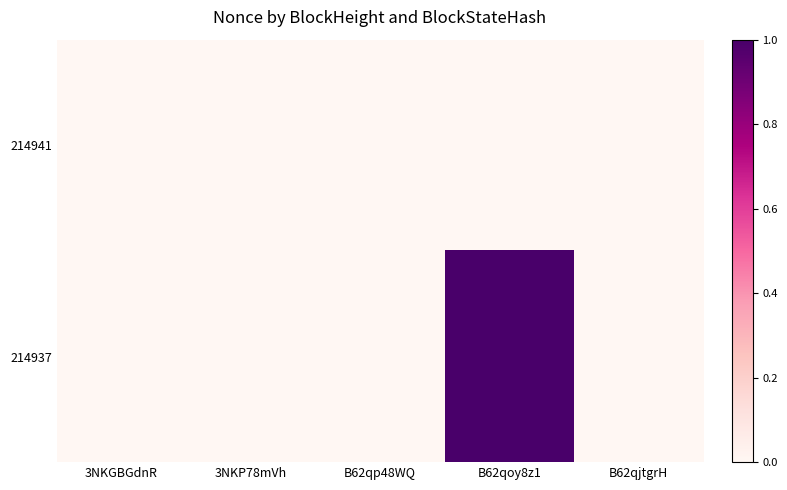

Is the value of 214941 at B62qp48WQ greater than the value of 214937 at 3NKGBGdnR?

No